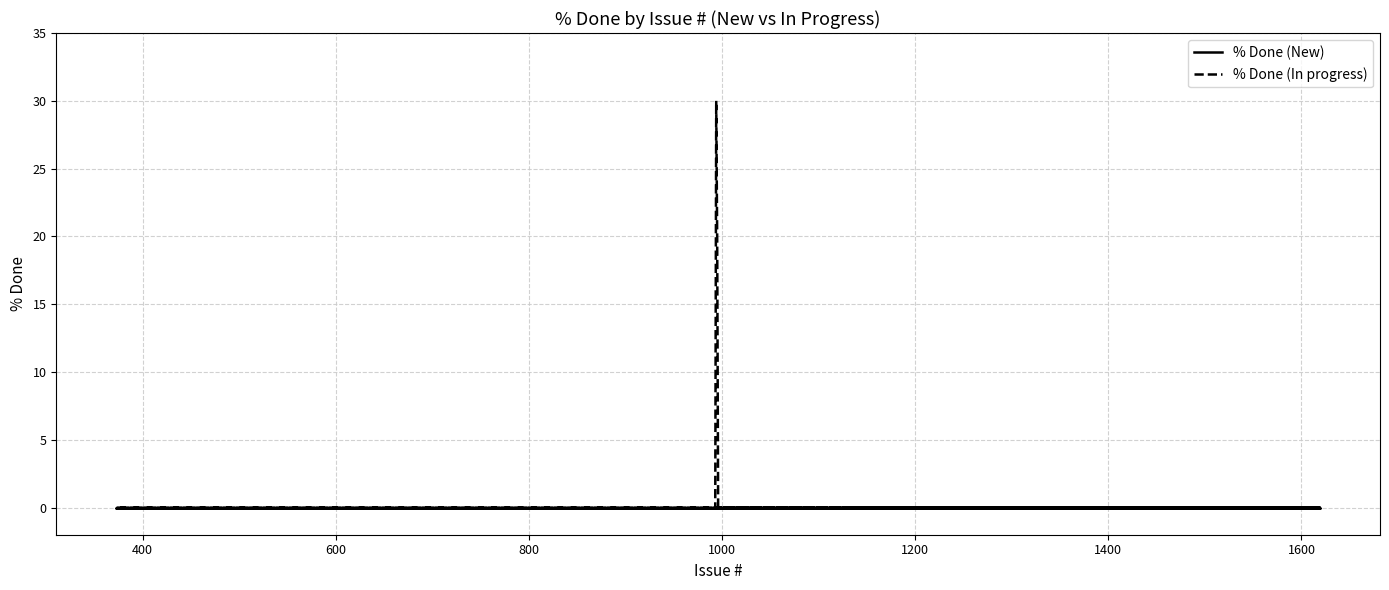

True or false: % Done (New) and % Done (In progress) intersect in this chart.

False